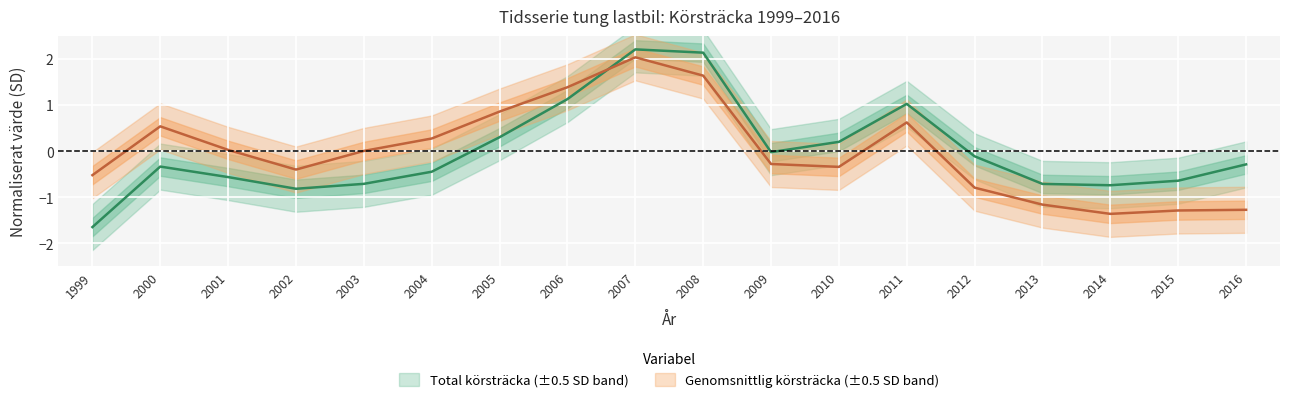

What is the difference between the second highest and minimum values in the Total körsträcka (mil) series?

3.8